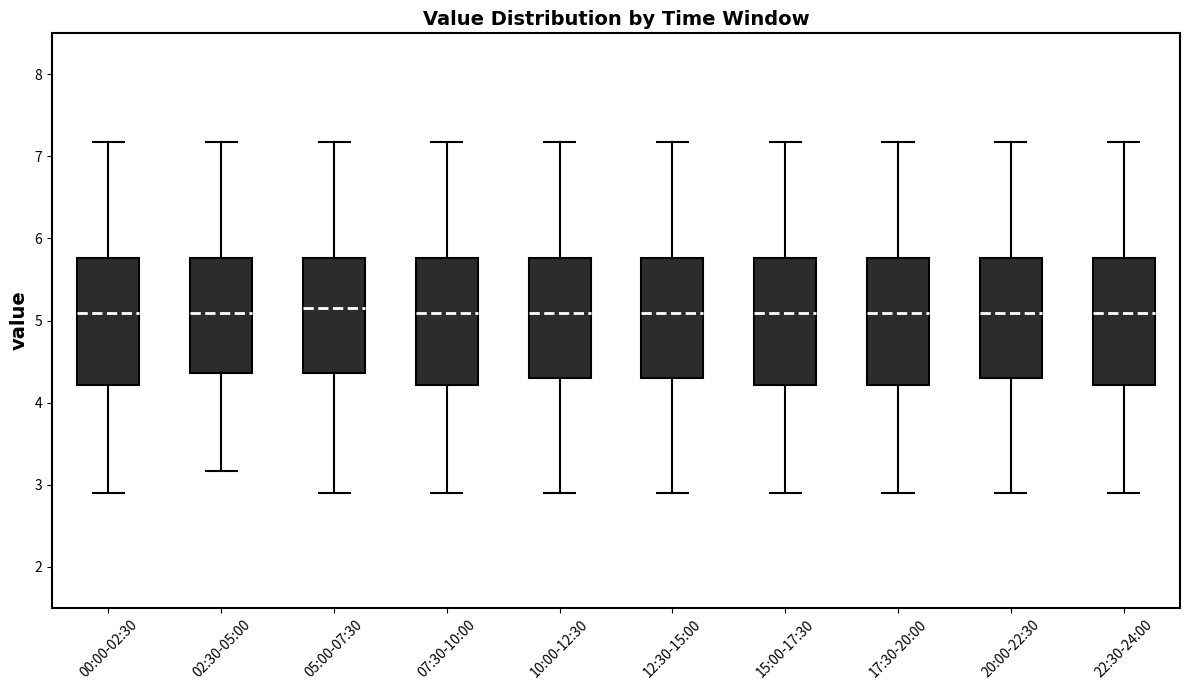

Where does the median line of the box for 17:30-20:00 sit on the y-axis? The values are not printed on the chart, so give them approximately, as read against the axis.

5.1